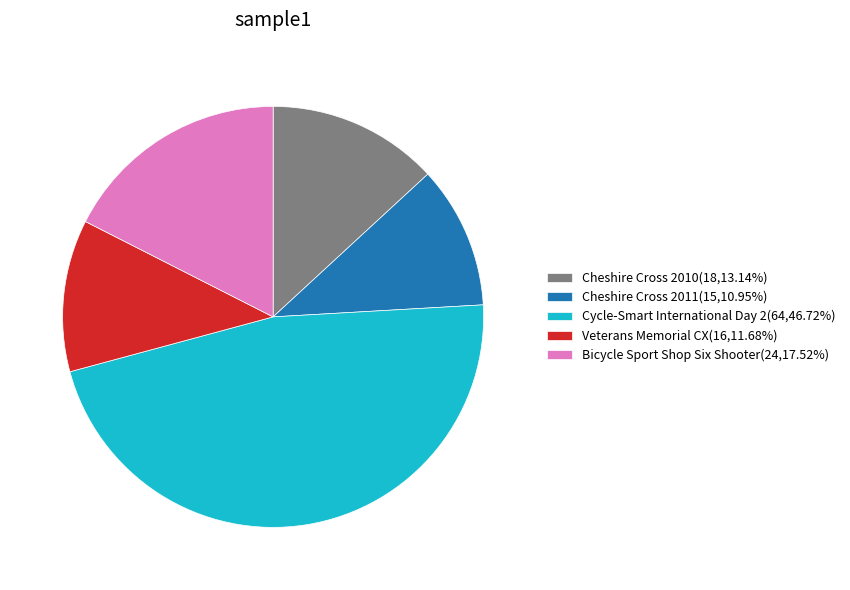

Between Veterans Memorial CX and Bicycle Sport Shop Six Shooter, which is larger?

Bicycle Sport Shop Six Shooter